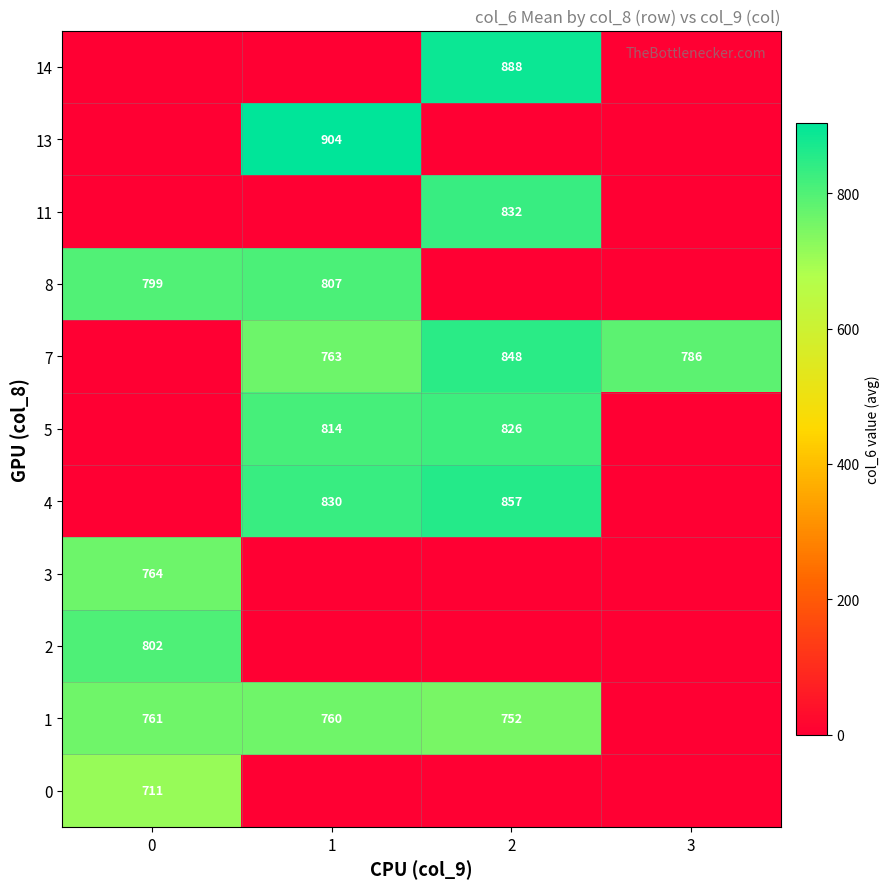

The value of 13 at 1 is 904. True or false?

True